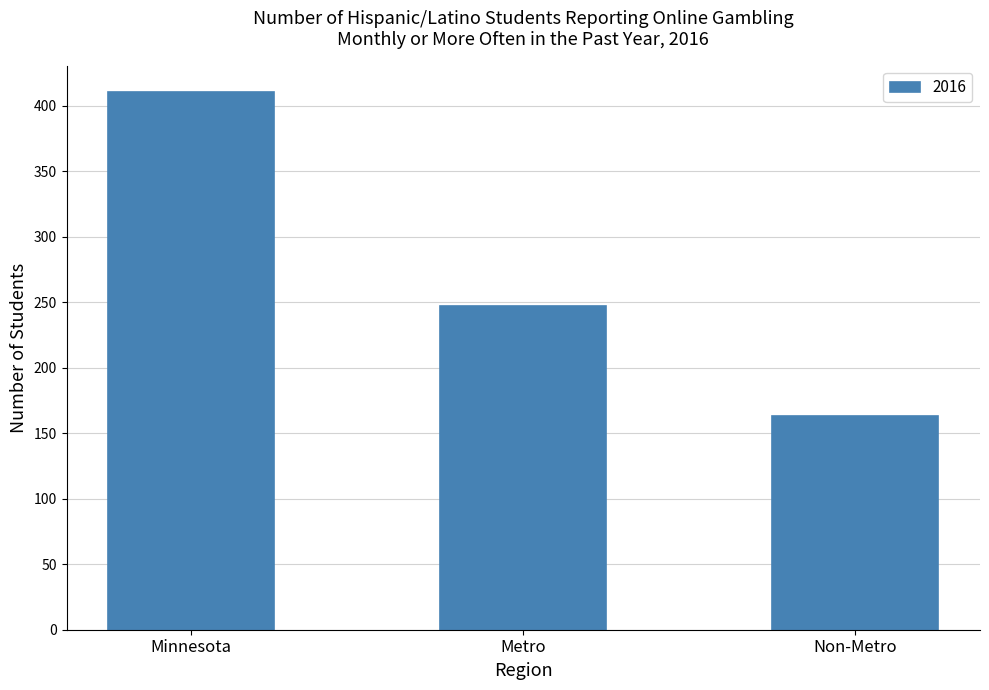

Reading left to right, transcribe all the data shown in this chart.

410	247	163